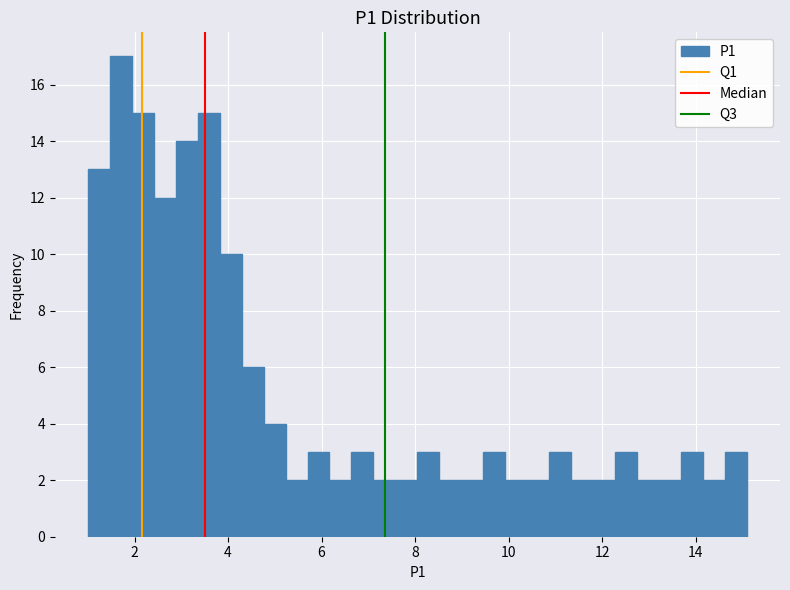

Around what value on the x-axis is the tallest bar? Give the approximate position of its centre, as read against the axis.

1.8